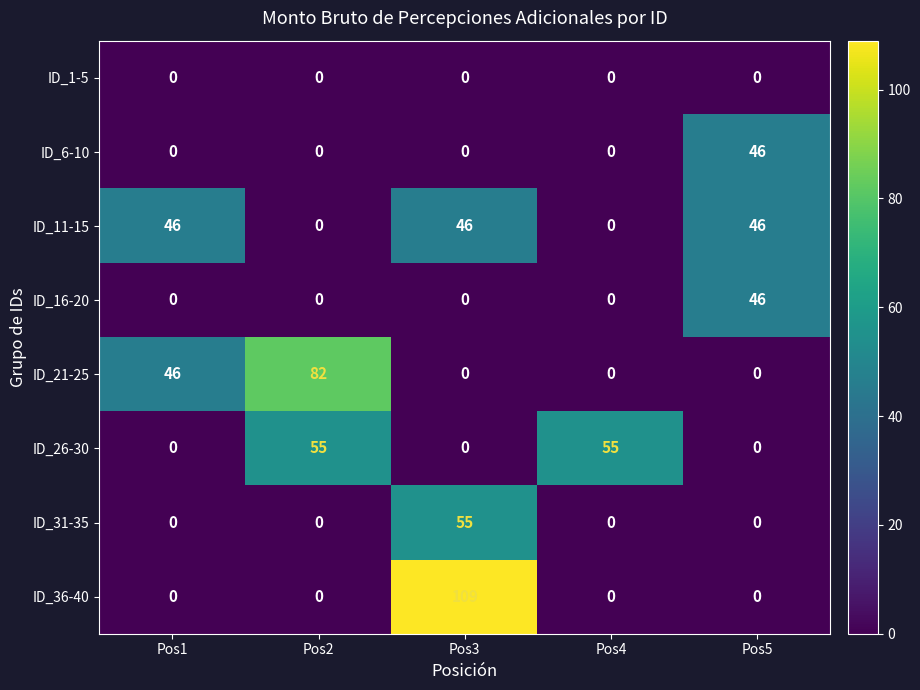

Is it true that ID_36-40 equals 0 at Pos4?

True